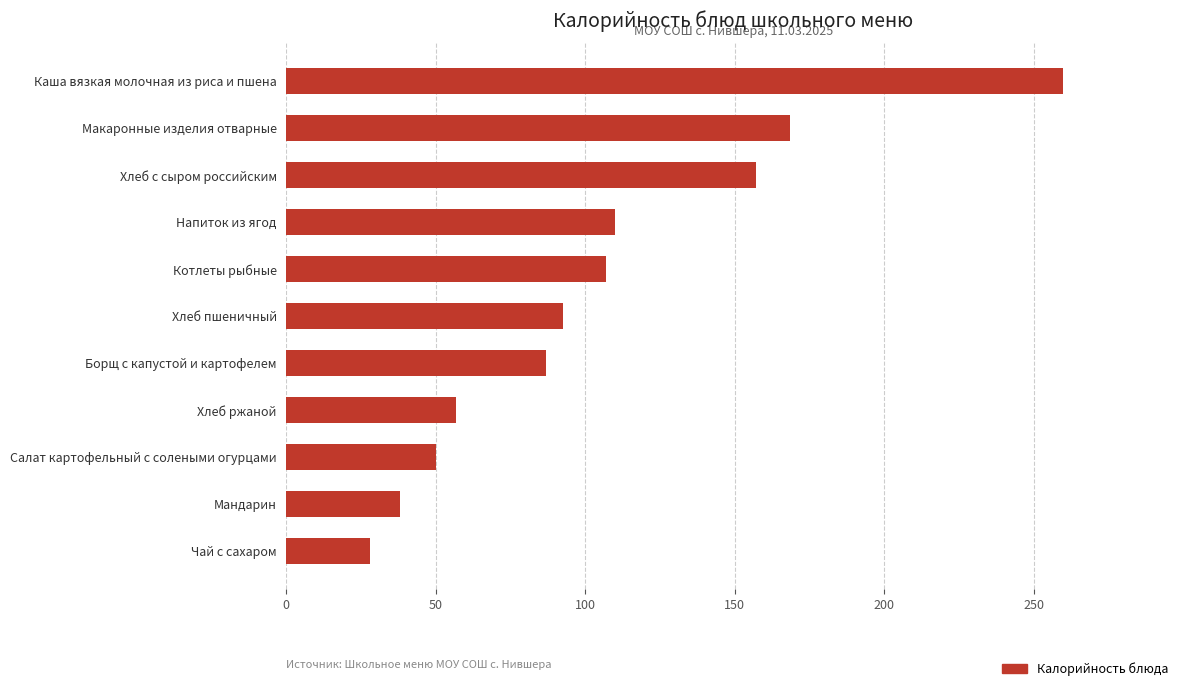

What is the greatest value displayed?

260.0